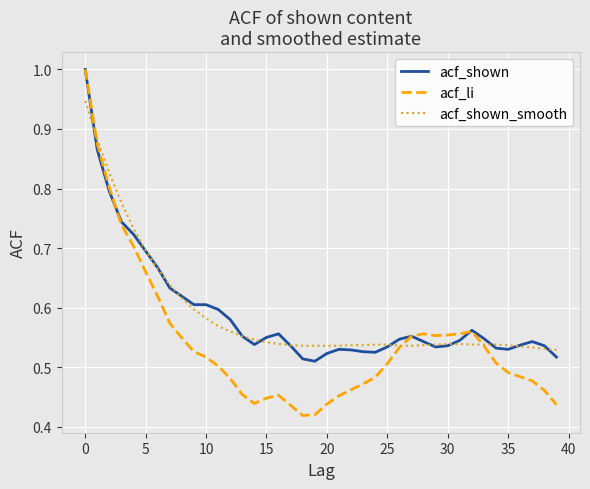

What is the greatest value displayed?

1.0